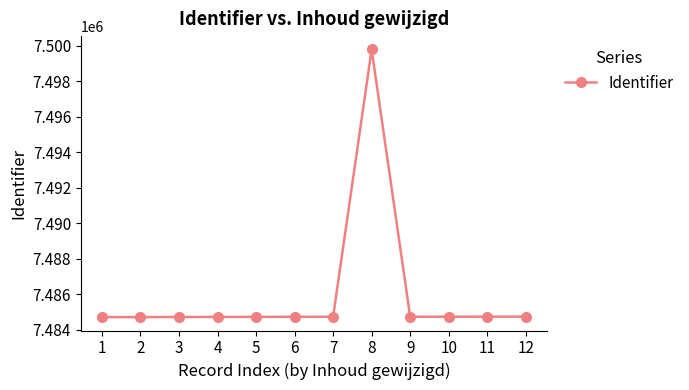

True or false: the data has more than 0 interior local peaks.

True